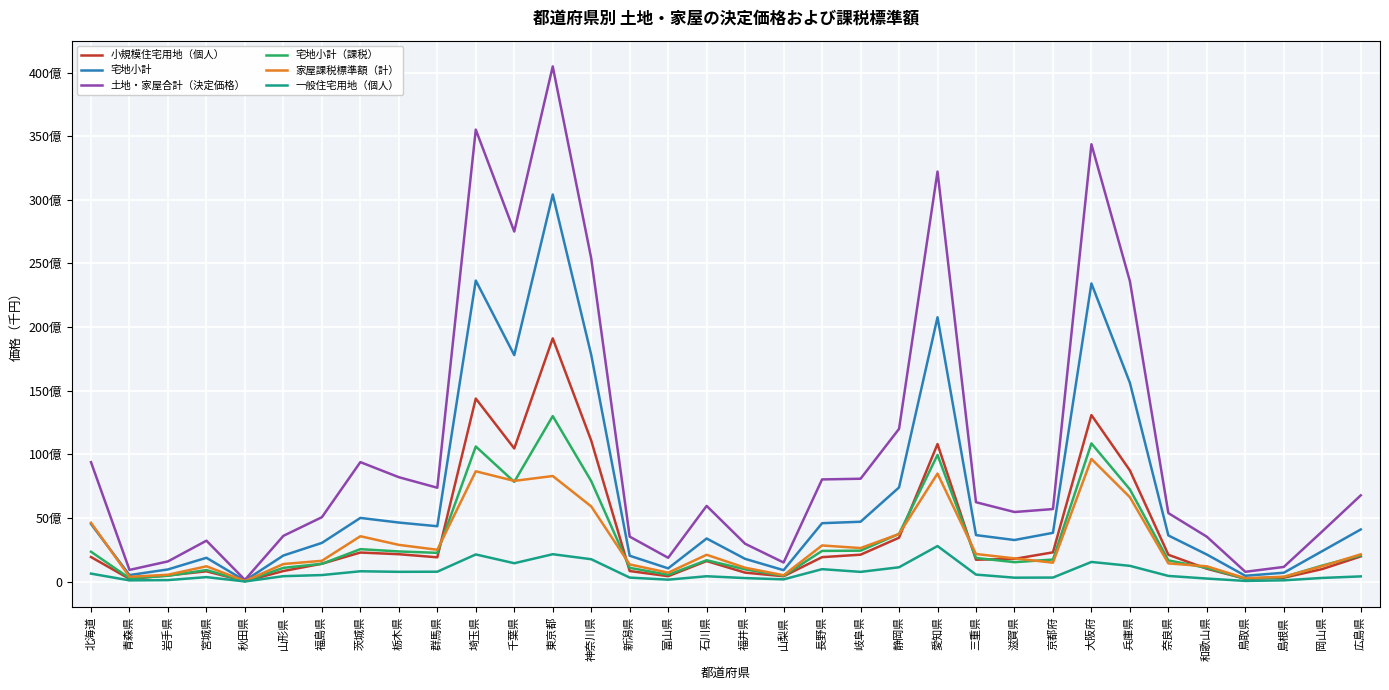

What is the sum of all 宅地小計 values?

226738418239